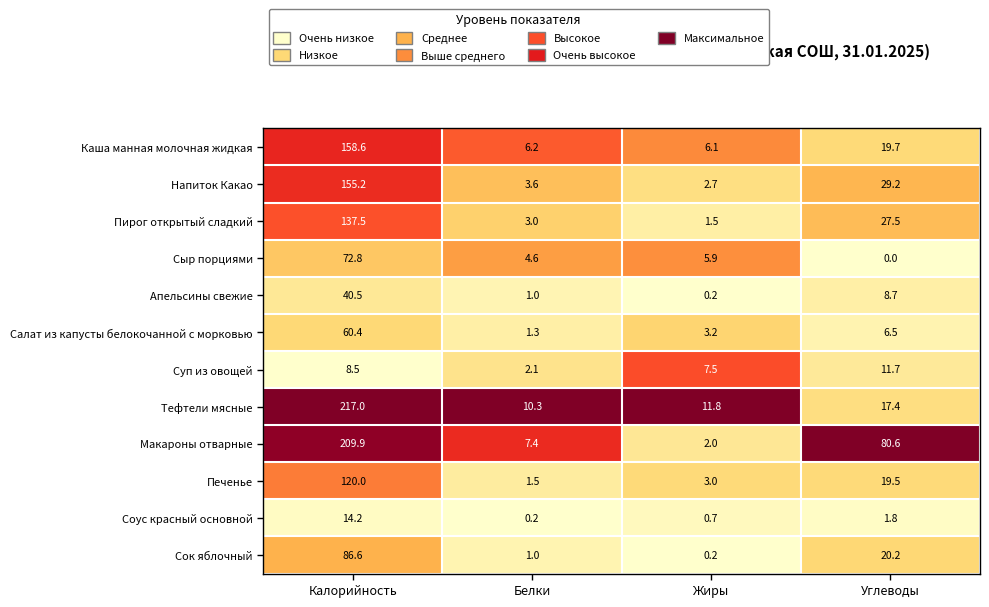

Which label corresponds to the smallest value in the chart?

Углеводы